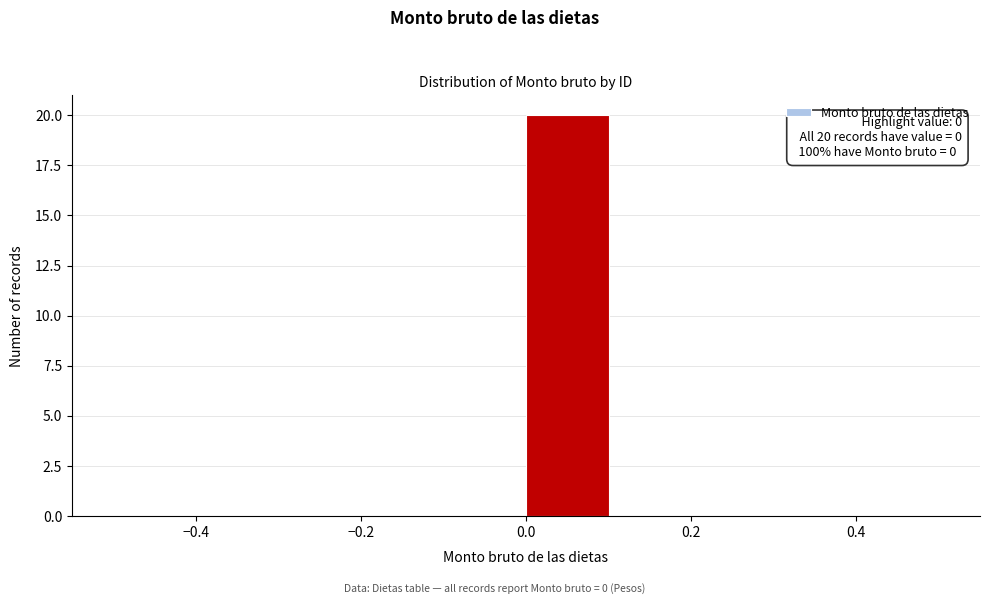

Over which range of the x-axis is the bar tallest?

0.0 to 0.1